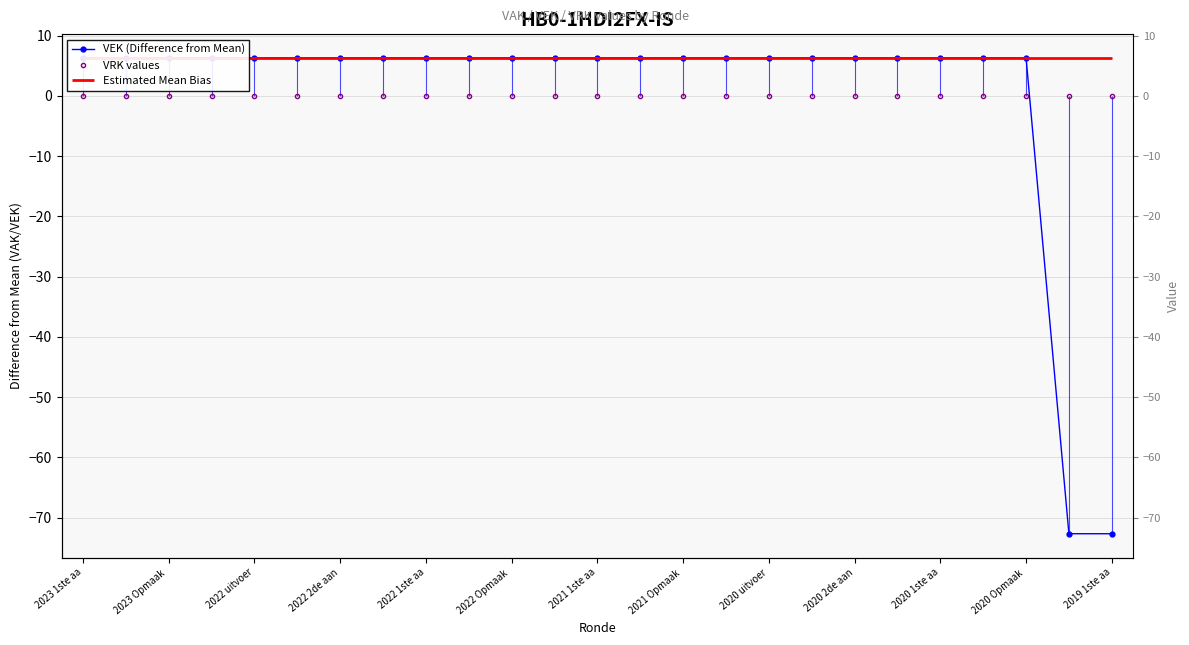

Reading left to right, extract all data points from this chart.

VEK (Difference from Mean): 6.3	6.3	6.3	6.3	6.3	6.3	6.3	6.3	6.3	6.3	6.3	6.3	6.3	6.3	6.3	6.3	6.3	6.3	6.3	6.3	6.3	6.3	6.3	-72.7	-72.7
VRK values: 0.0	0.0	0.0	0.0	0.0	0.0	0.0	0.0	0.0	0.0	0.0	0.0	0.0	0.0	0.0	0.0	0.0	0.0	0.0	0.0	0.0	0.0	0.0	0.0	0.0